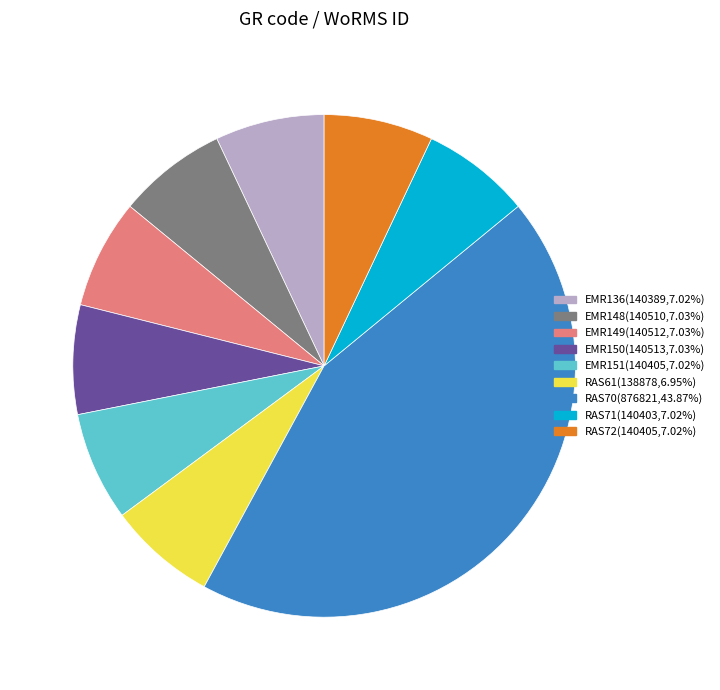

Does any single category account for the majority?

No